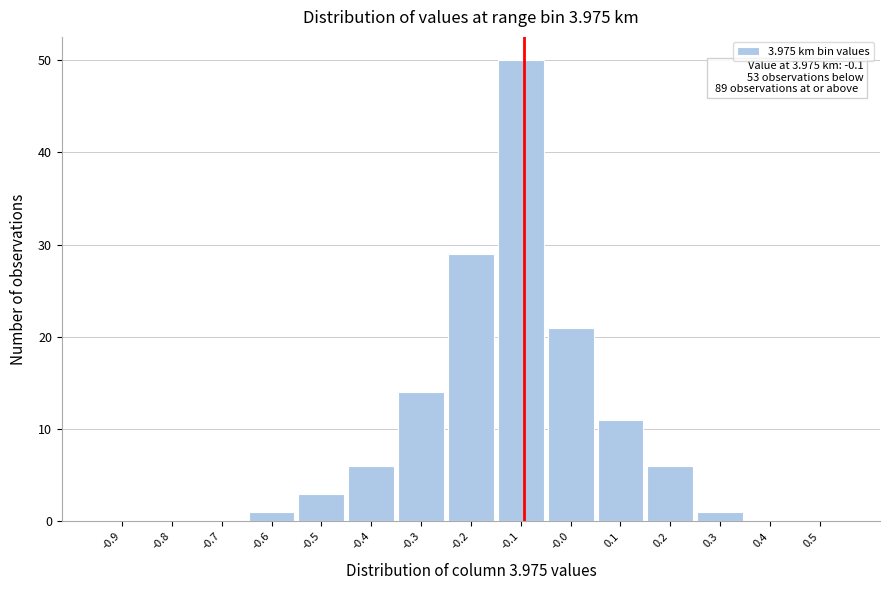

Reading right to left, extract all data points from this chart.

0.5=0	0.4=0	0.3=1	0.2=6	0.1=11	-0.0=21	-0.1=50	-0.2=29	-0.3=14	-0.4=6	-0.5=3	-0.6=1	-0.7=0	-0.8=0	-0.9=0